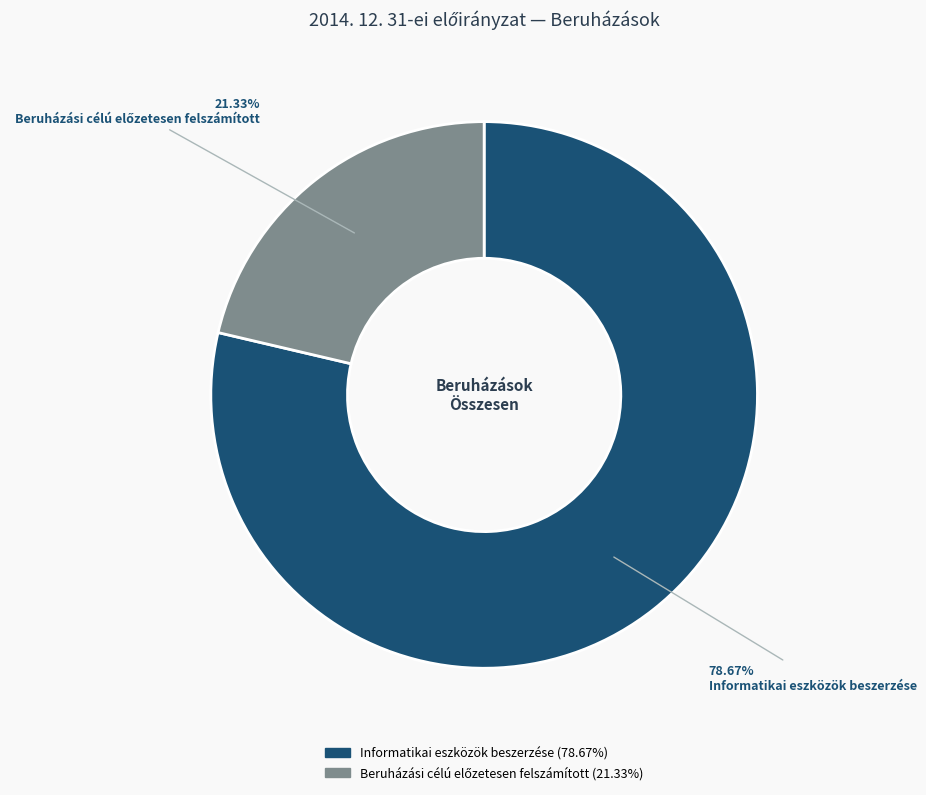

What is the largest slice in the pie chart?

Informatikai eszközök beszerzése